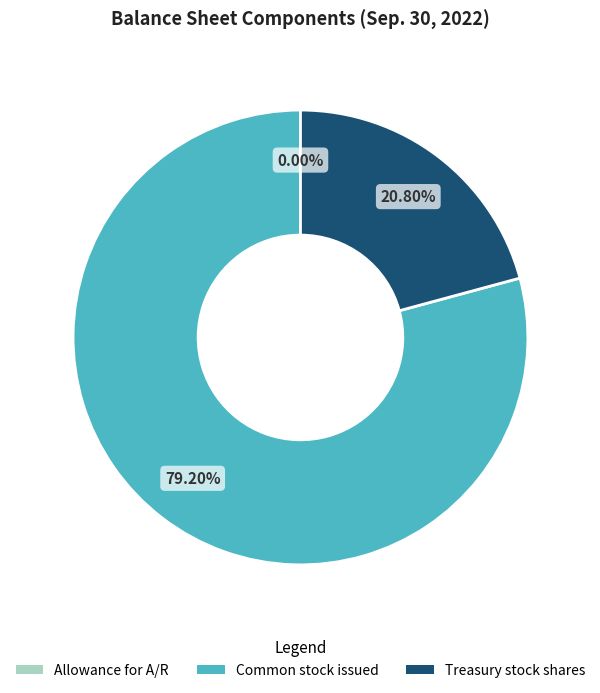

Does any single category account for the majority?

Yes